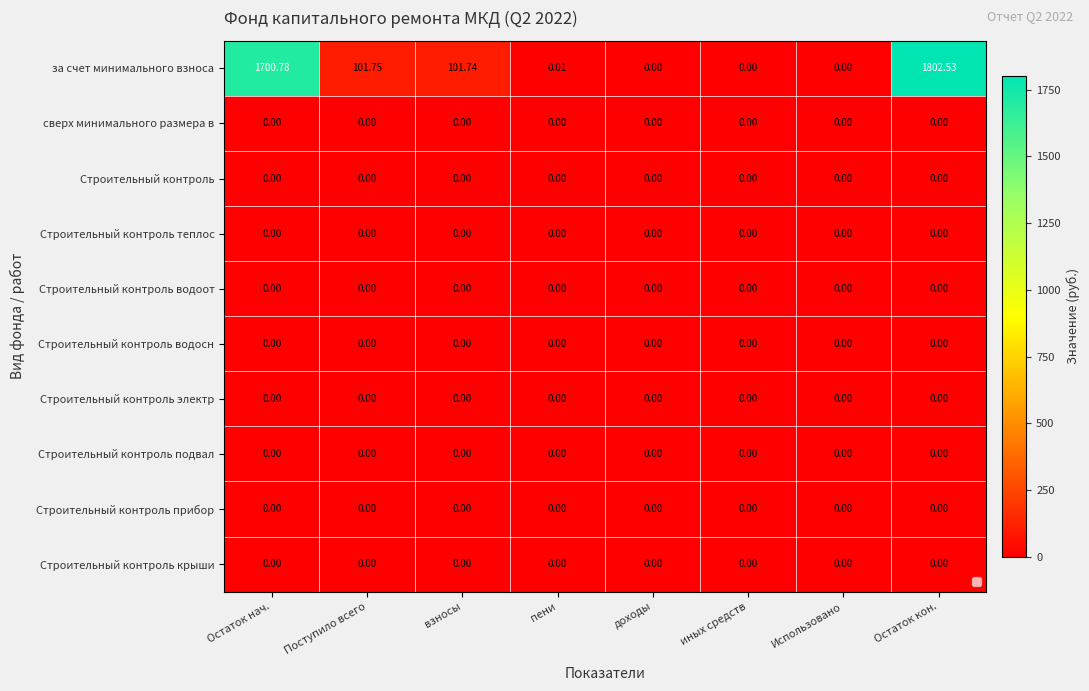

At how many categories does at least one series exceed 931?

2